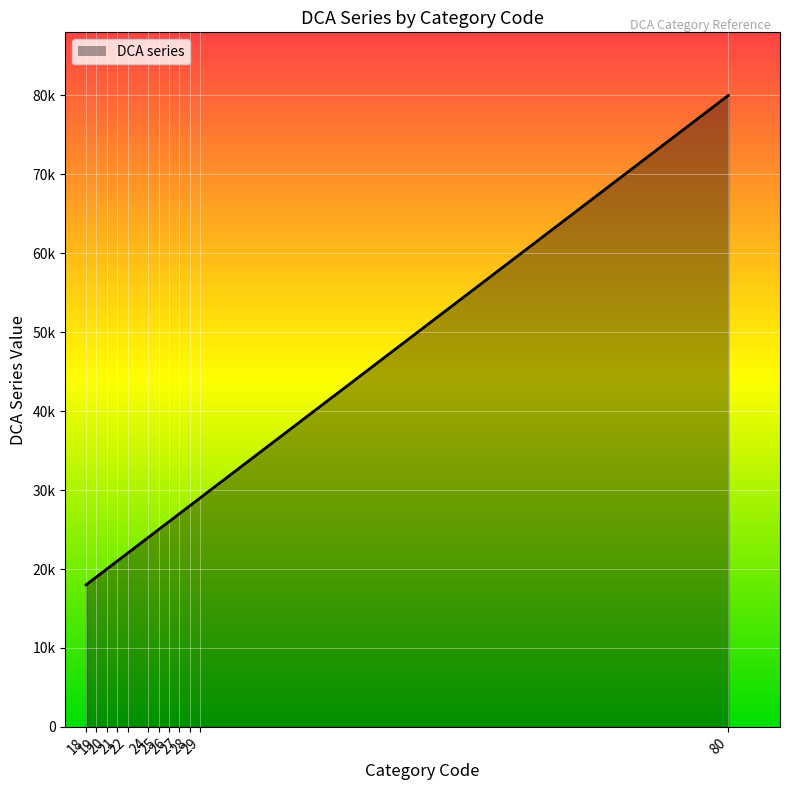

True or false: there are more than 0 points higher than both neighbors.

False